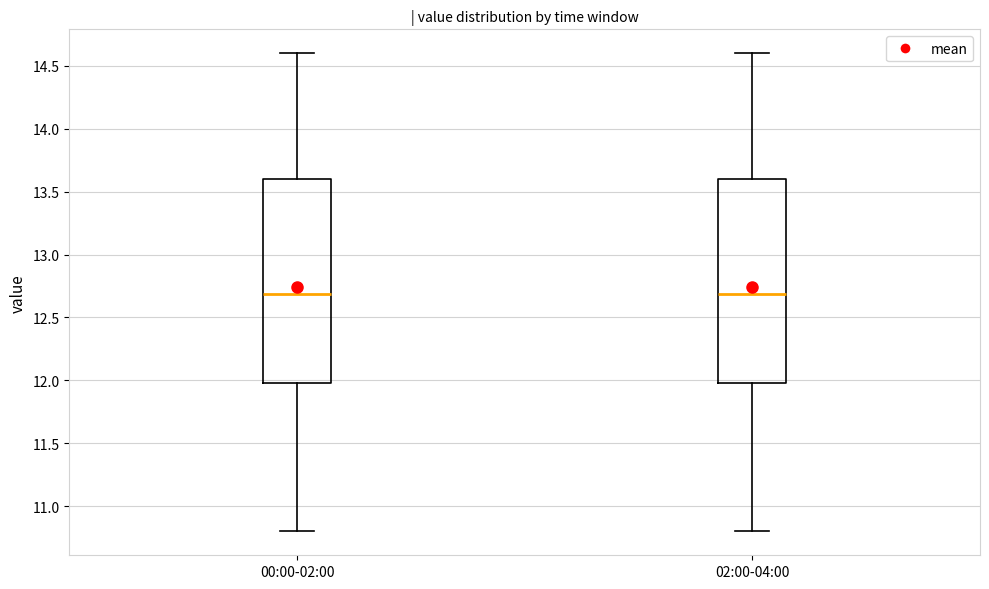

Reading left to right, read every box against the y-axis: the position of its median line, the range the box covers, and the ends of its whiskers. The values are not printed on the chart, so give them approximately, as read against the axis.

00:00-02:00: median 12.7, box 12.0 to 13.6, whiskers 10.8 to 14.6
02:00-04:00: median 12.7, box 12.0 to 13.6, whiskers 10.8 to 14.6